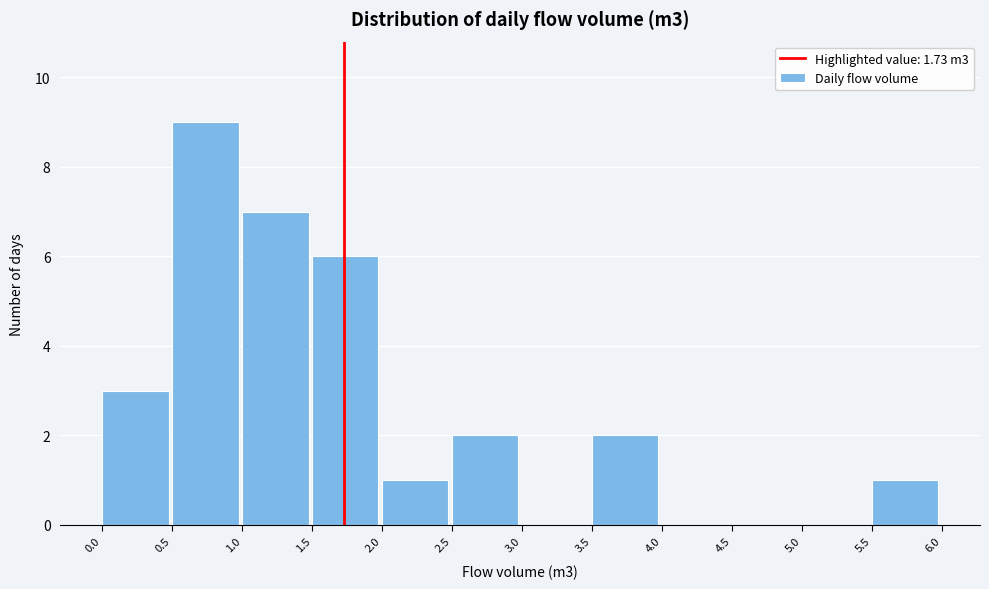

Reading left to right, list every bar in this chart as the range it spans on the x-axis followed by its height. The values are not printed on the chart, so give them approximately, as read against the axis.

0.0 to 0.5: 3
0.5 to 1.0: 9
1.0 to 1.5: 7
1.5 to 2.0: 6
2.0 to 2.5: 1
2.5 to 3.0: 2
3.0 to 3.5: 0
3.5 to 4.0: 2
4.0 to 4.5: 0
4.5 to 5.0: 0
5.0 to 5.5: 0
5.5 to 6.0: 1